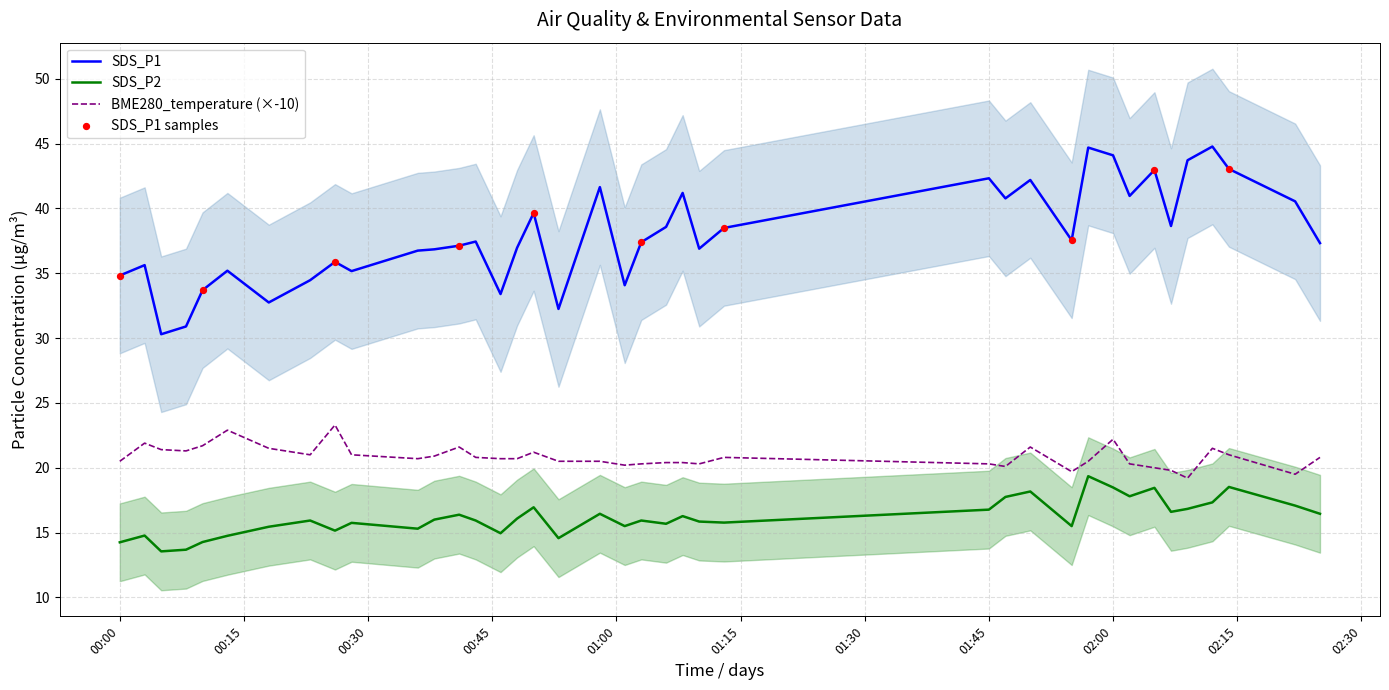

Is the value of SDS_P1 at 2022/01/18 02:22 greater than the value of BME280_temperature at 2022/01/18 01:03?

Yes